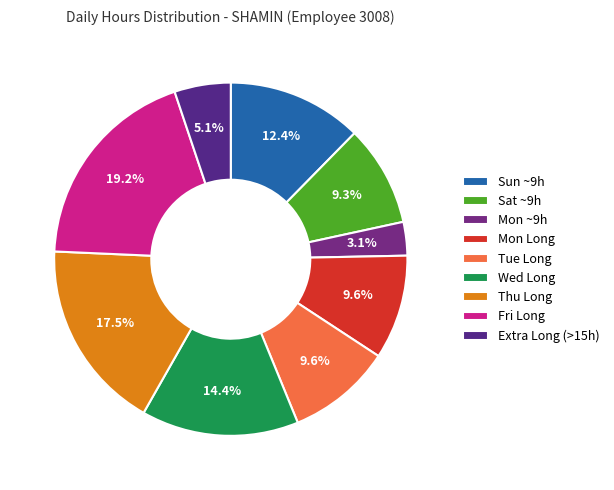

To the nearest percent, what is the average slice percentage?

11%